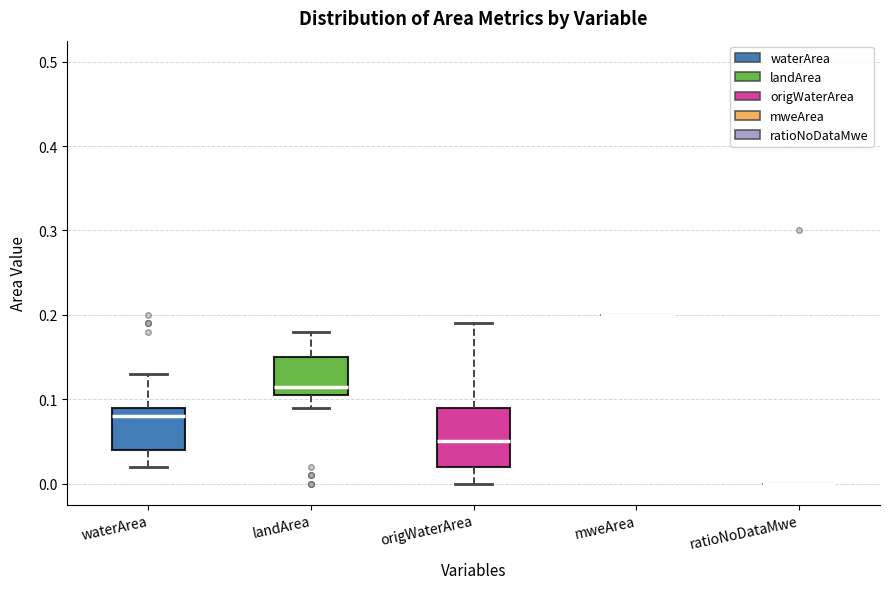

Comparing the boxes themselves (not the whiskers), which one is the tallest?

origWaterArea